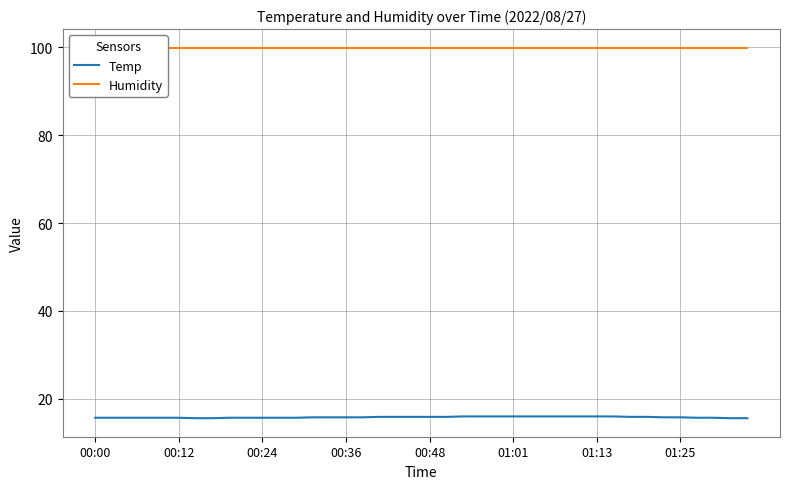

Does the chart have visible grid lines?

Yes